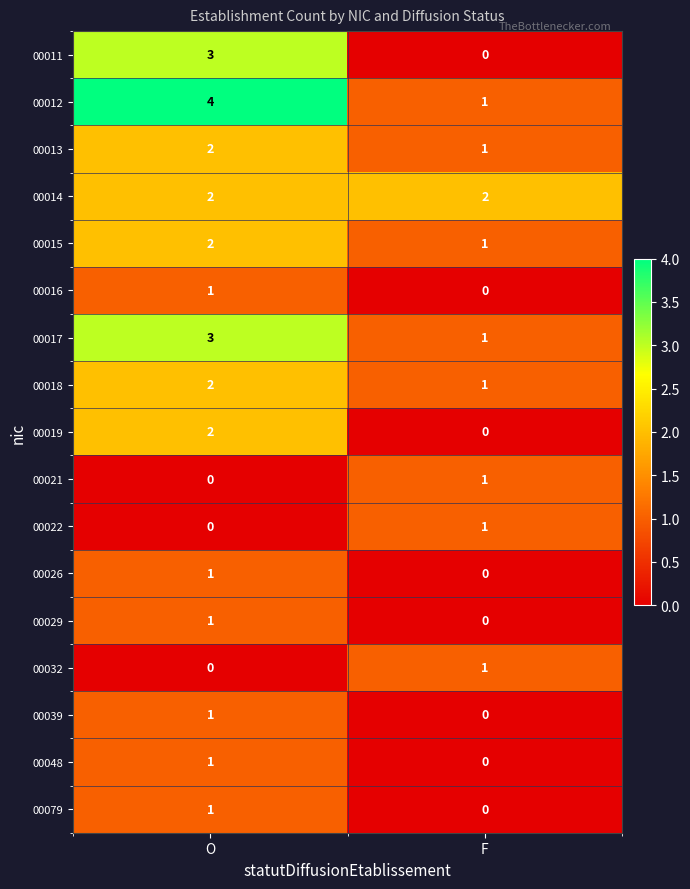

Which series has the largest total across all categories?

00012